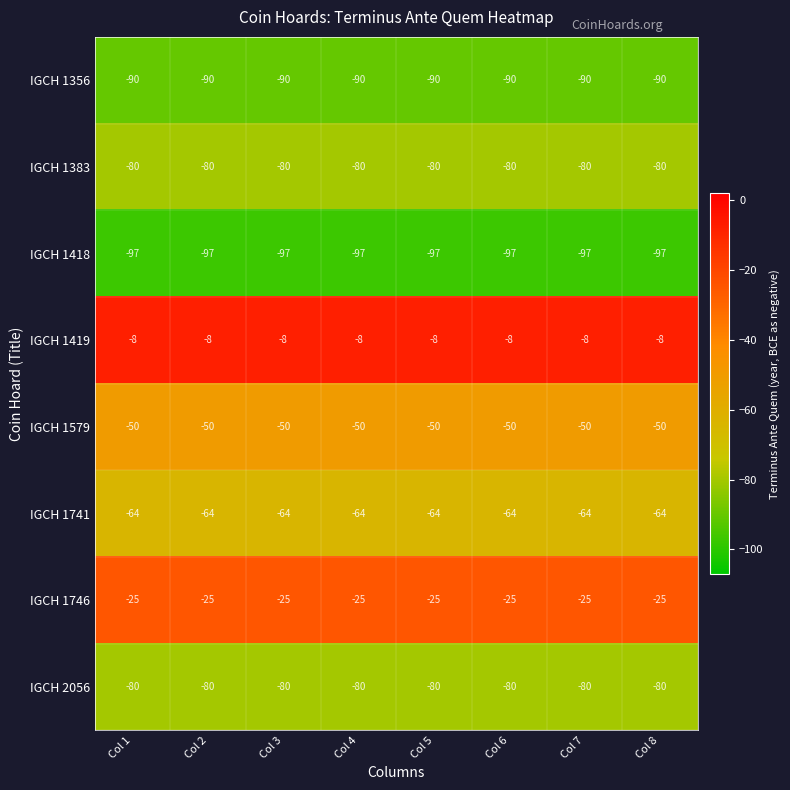

What is the average value of the IGCH 1579 series?

-50